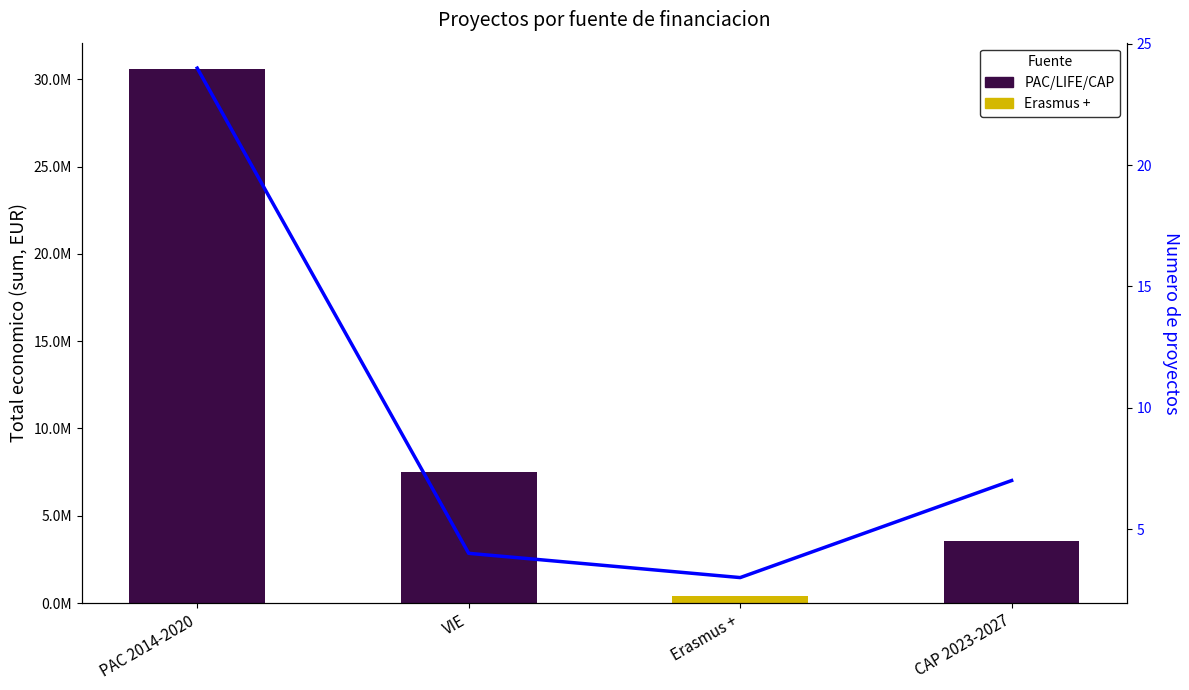

List the series in order of their overall mean, lowest first.

Numero de proyectos, Total economico